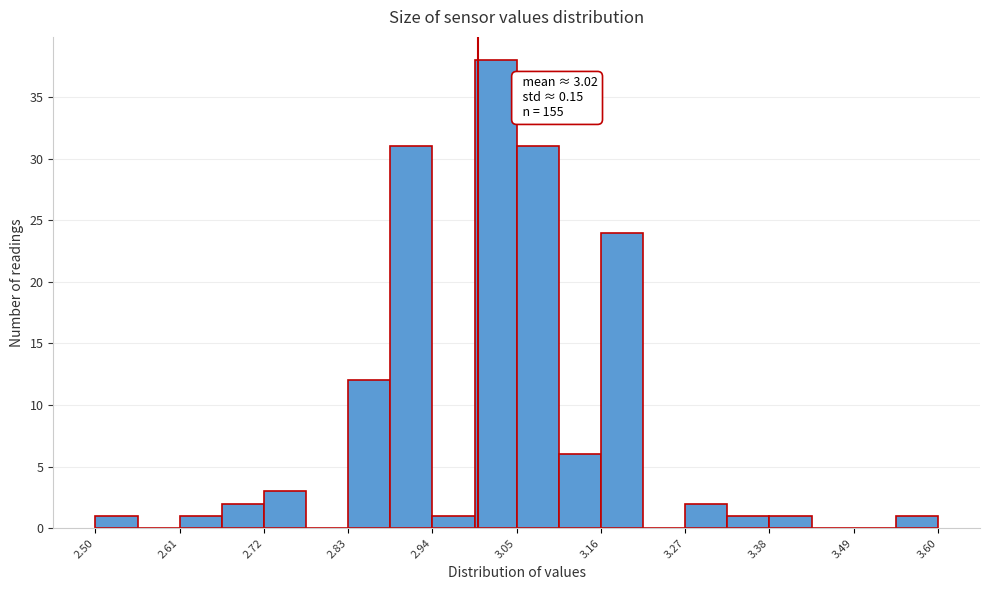

Read against the x-axis, roughly where is the centre of the tallest bar?

3.02